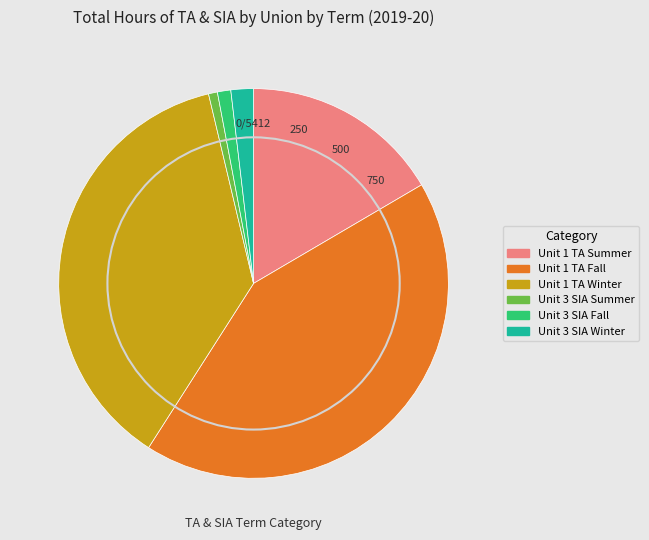

The Unit 3 SIA Winter slice represents 2% of the pie. True or false?

True